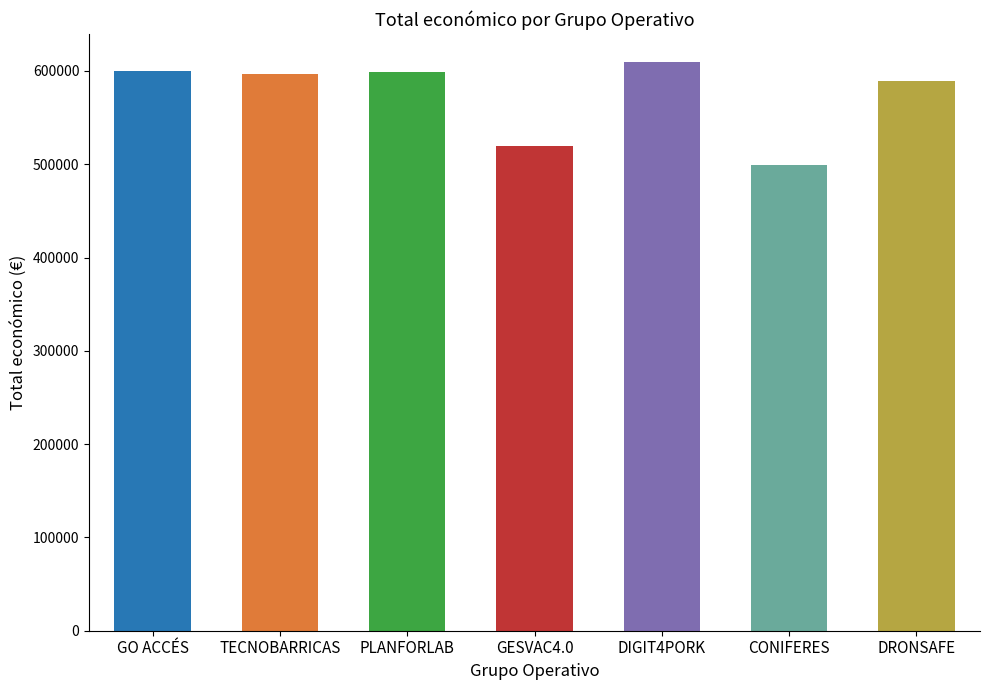

What is the label of the 1st bar from the right?

DRONSAFE